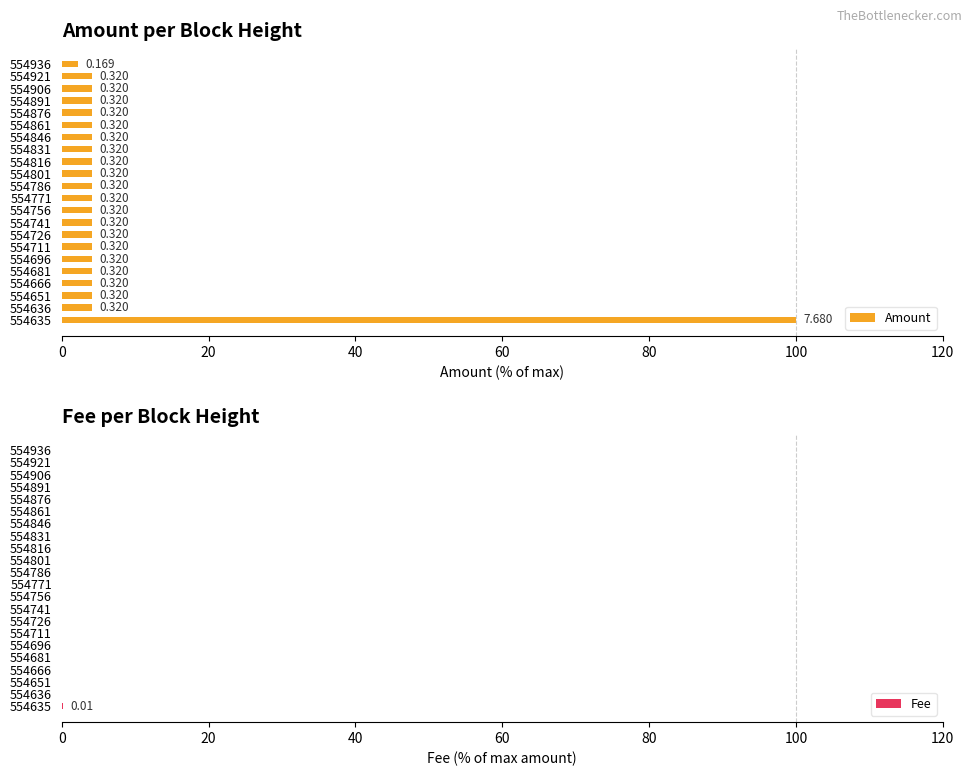

Count the Fee values in the range 0 to 1.

22